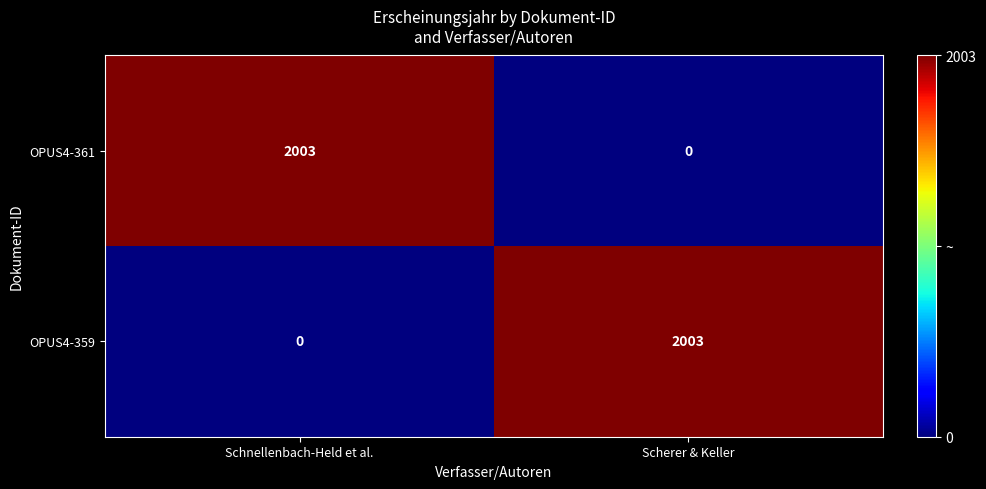

What is the average value of the OPUS4-359 series?

1002